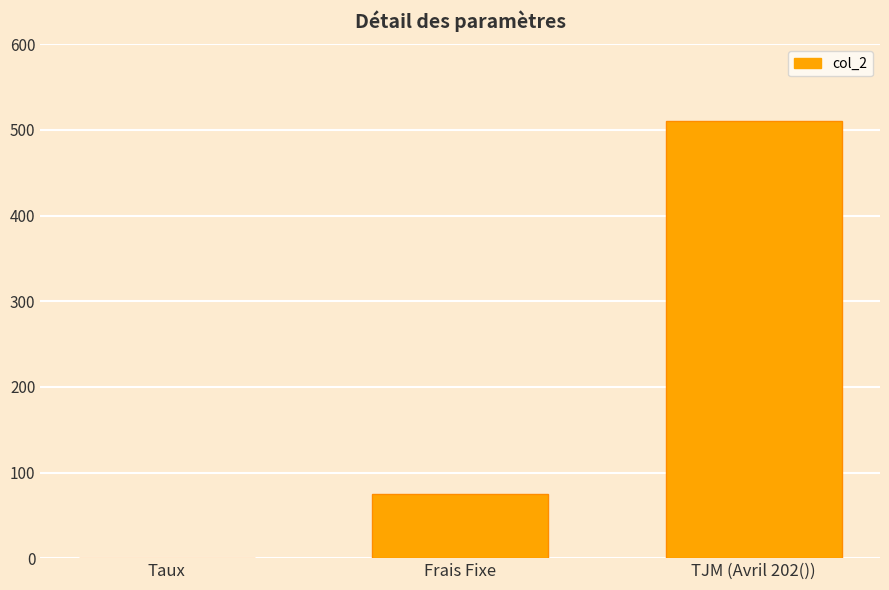

What is the sum of the values at TJM (Avril 202()) and Frais Fixe?

585.0